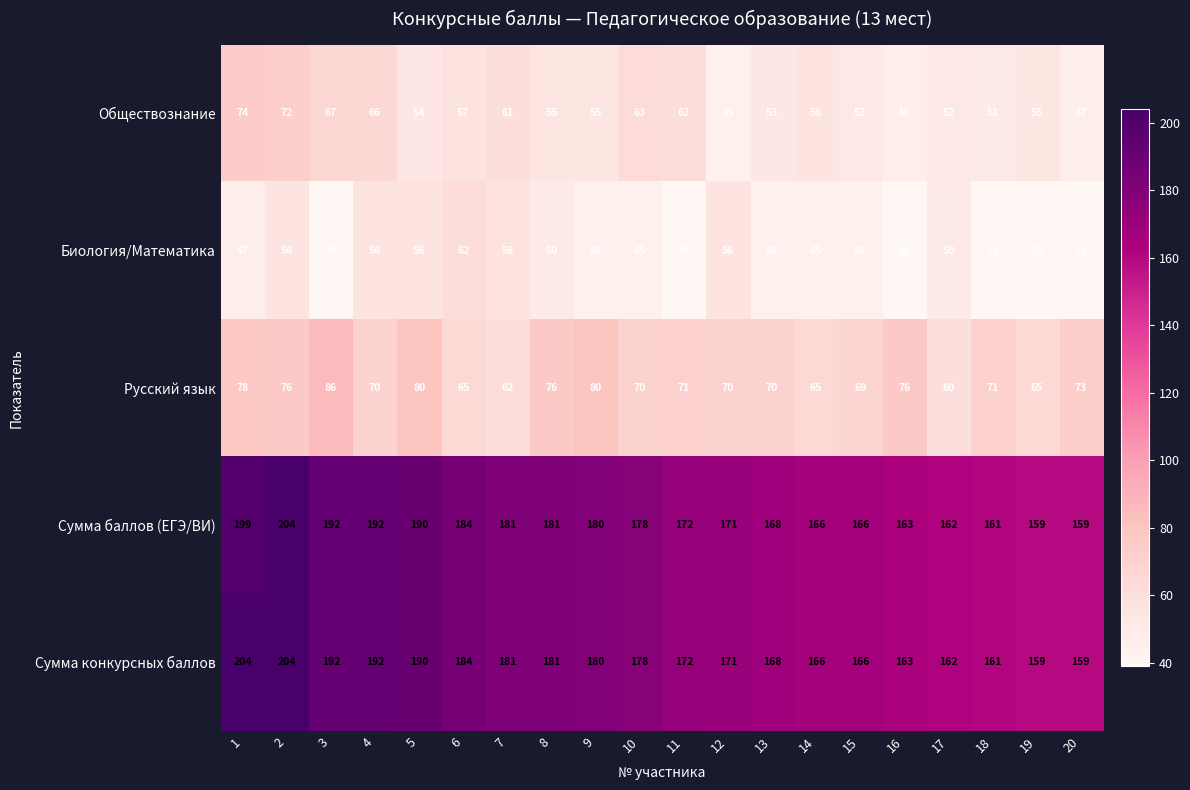

What is the difference between the maximum and minimum values in the Сумма баллов (ЕГЭ/ВИ) series?

45